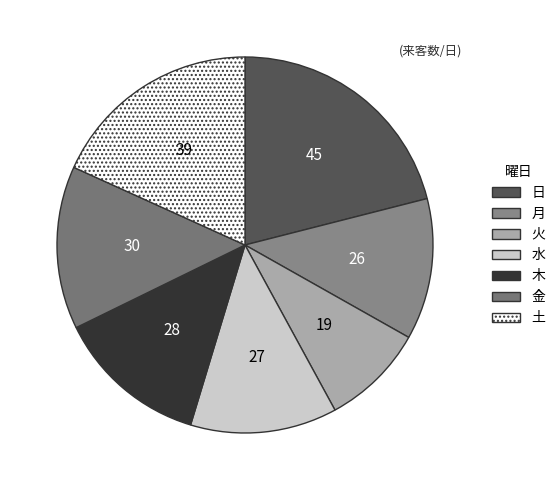

What is the smallest slice in the pie chart?

火